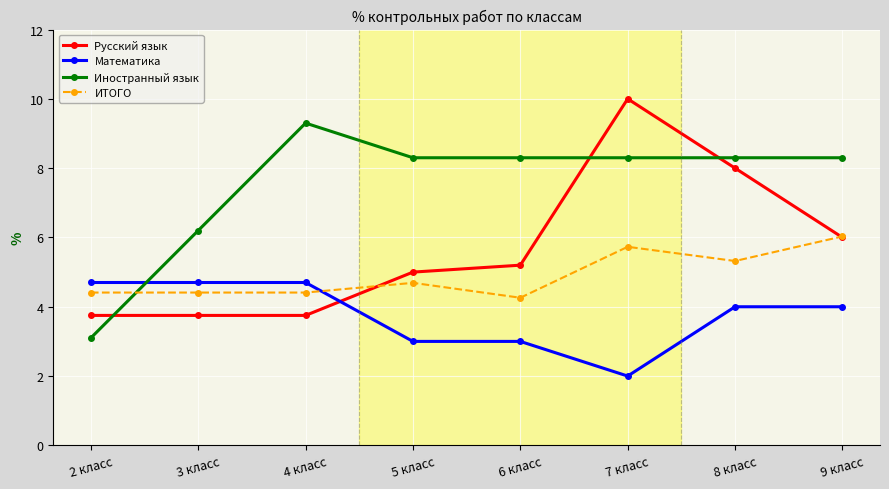

True or false: Иностранный язык has a value of 3.1 at 2 класс.

True